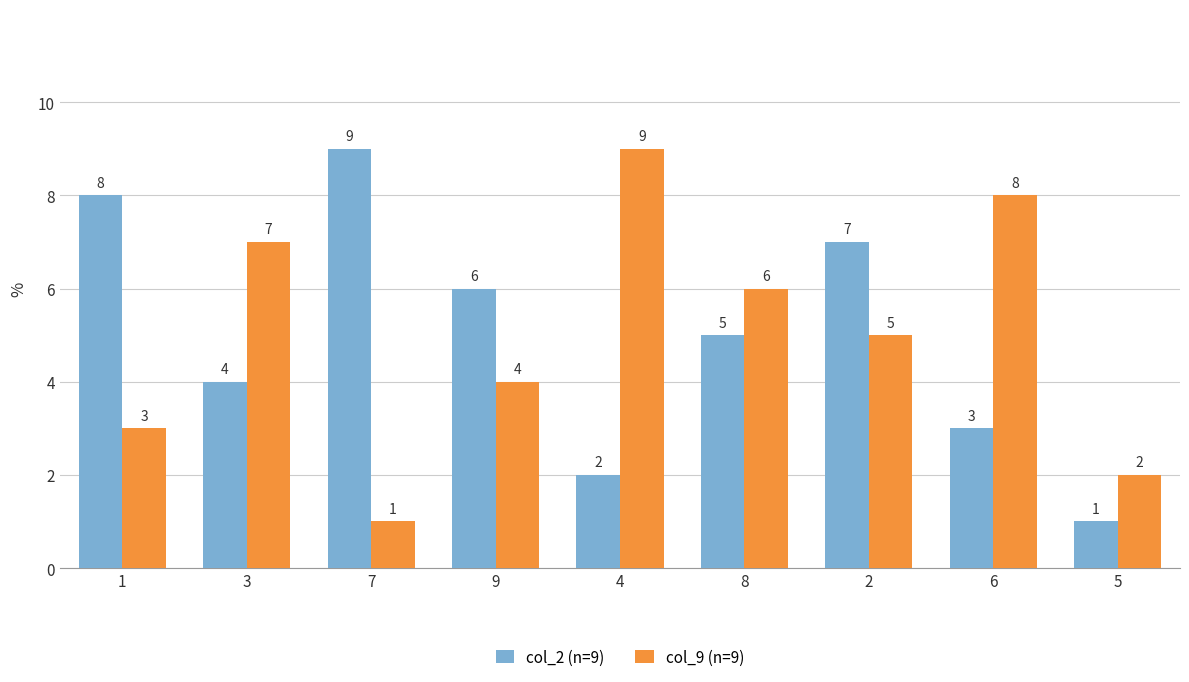

Is the value of col_9 (n=9) at 8 greater than the value of col_2 (n=9) at 4?

Yes